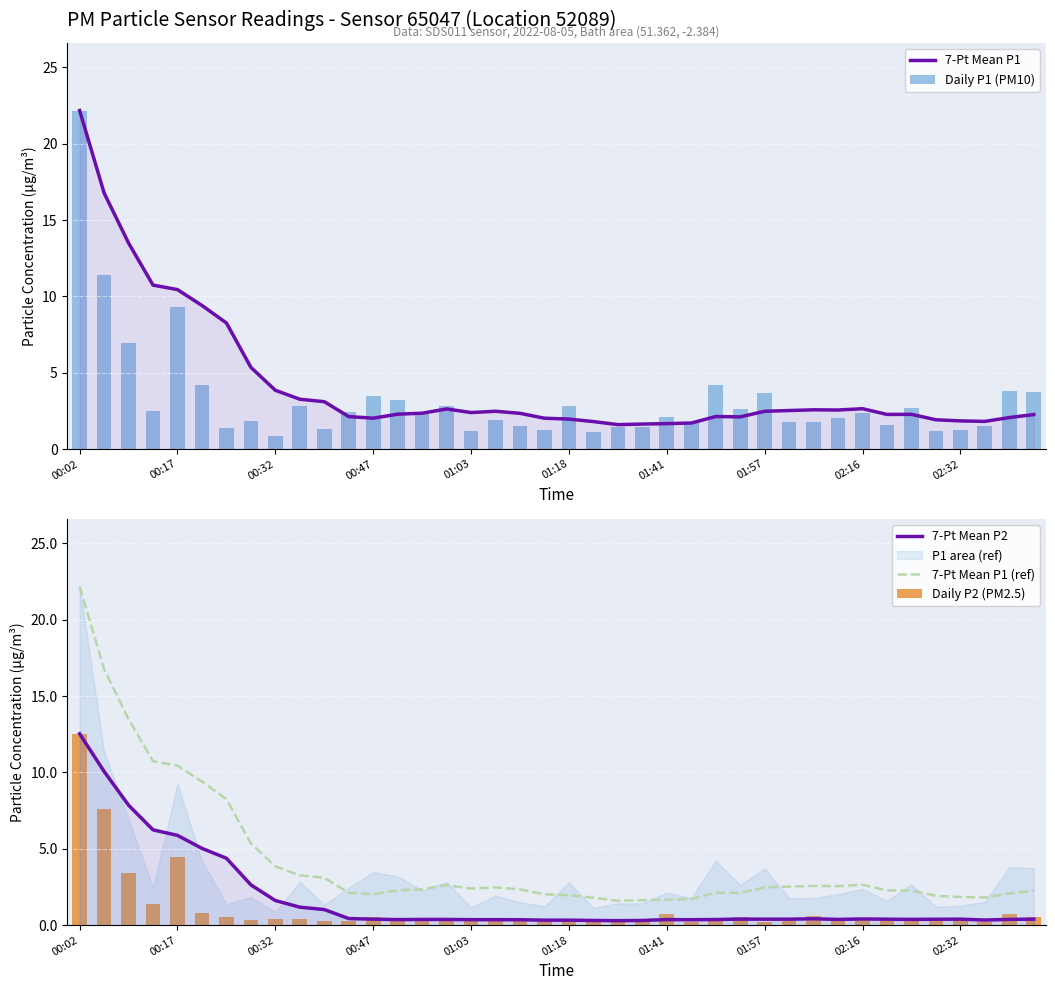

Is the value of 7-Pt Mean P1 (ref) at 13 greater than the value of 7-Pt Mean P1 at 37?

Yes